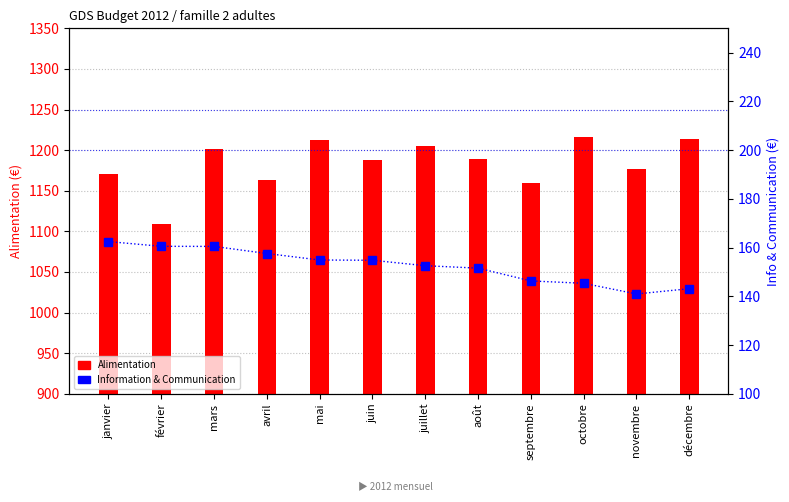

Which category has the highest value in the Alimentation series?

octobre